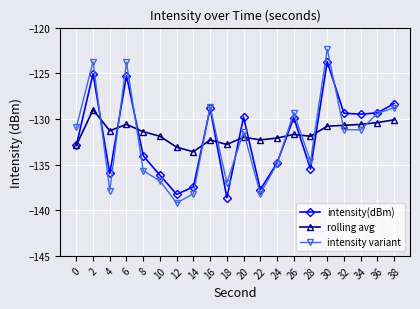

The intensity variant series shows -218.2 at 32. True or false?

False